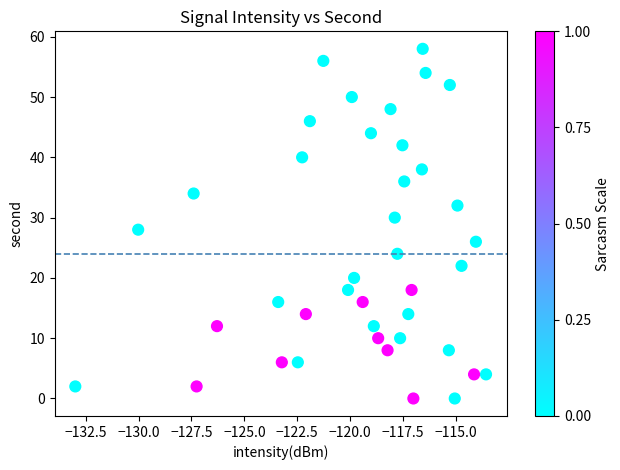

What is the range of Y values (max minus min)?

58